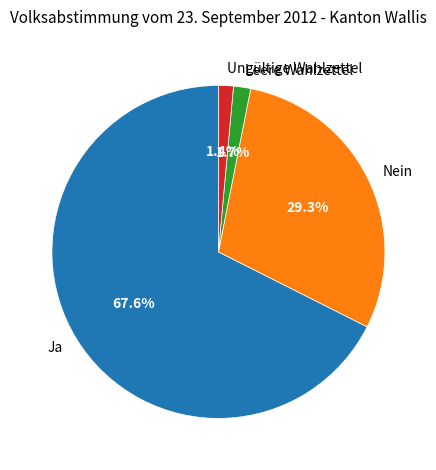

Which category has the biggest portion of the pie?

Ja